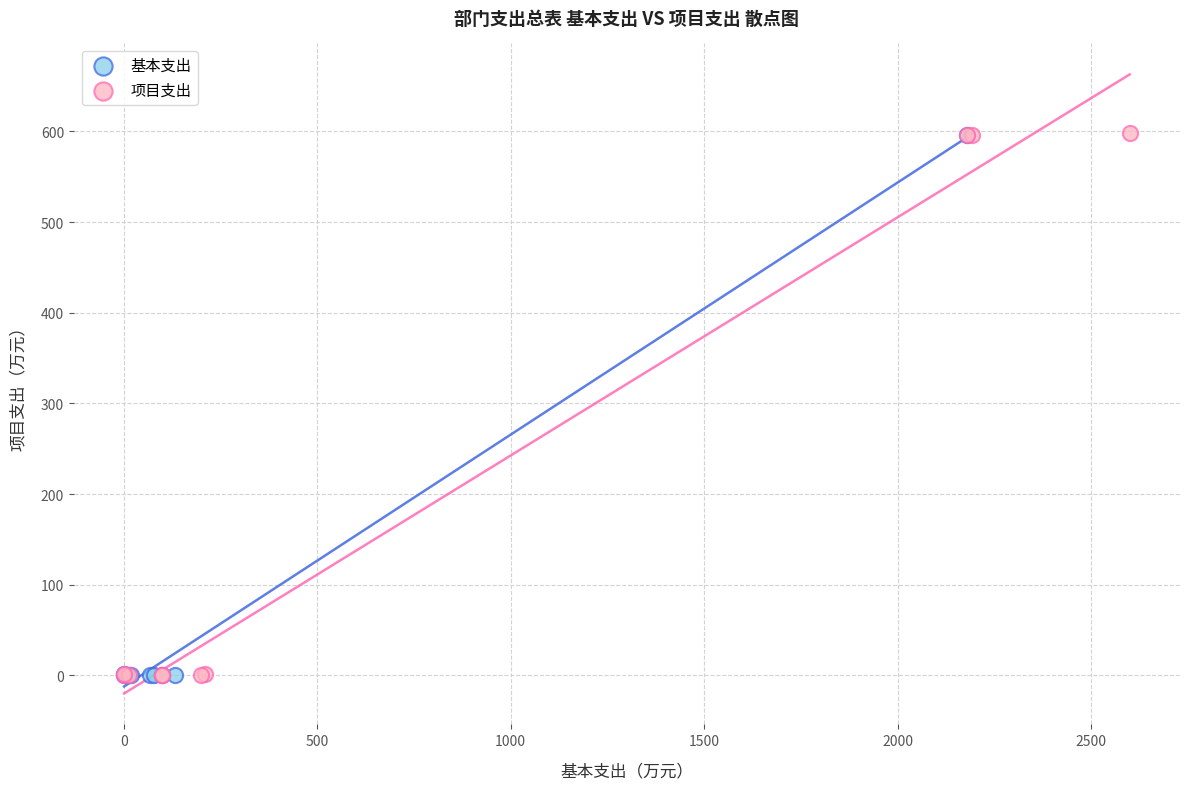

What are all the series names shown in the legend?

基本支出, 项目支出